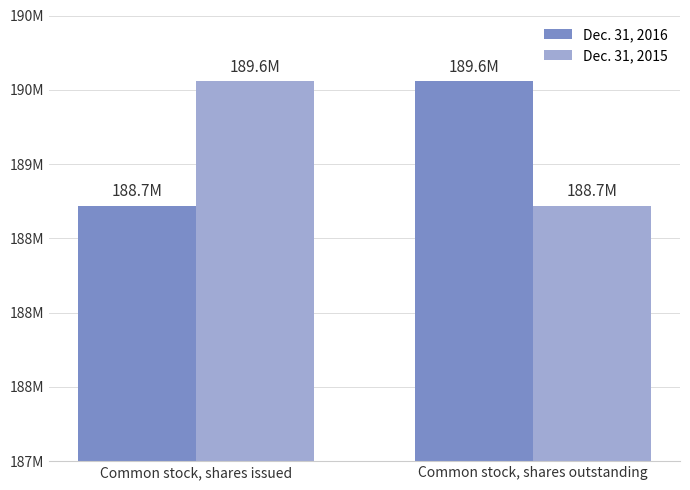

What is the sum of all Dec. 31, 2016 values?

378276137